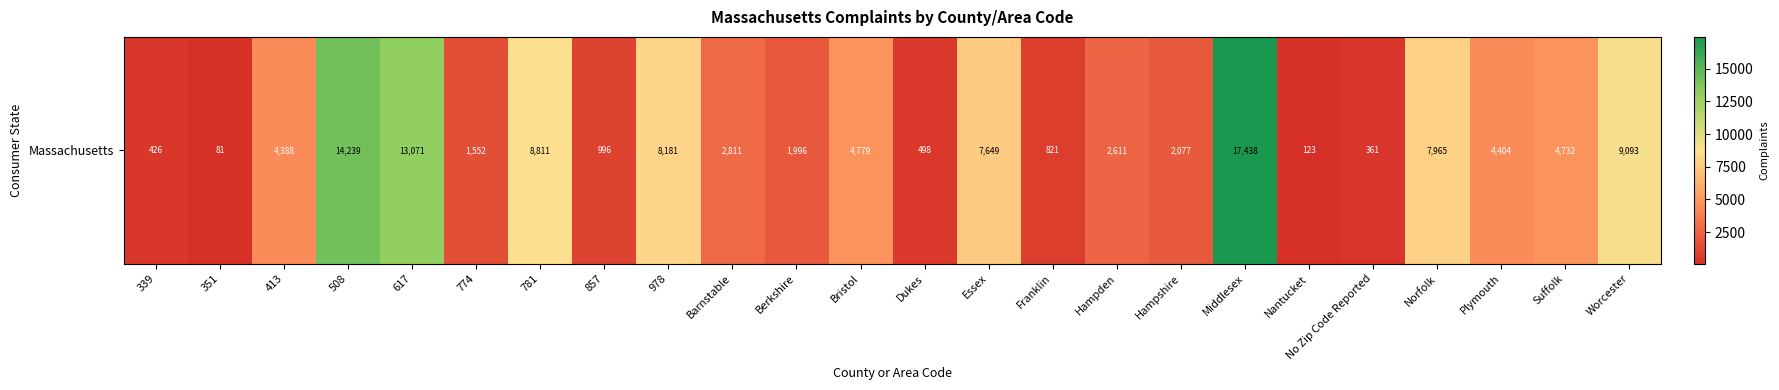

How many values are below 4388?

12